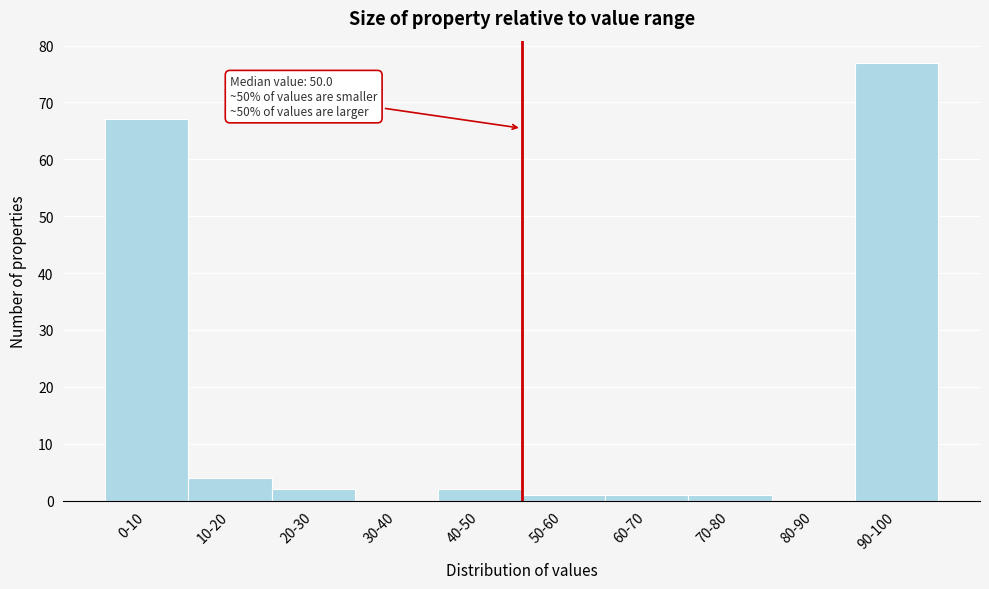

Reading left to right, list all the values displayed in this chart.

0-10=67	10-20=4	20-30=2	30-40=0	40-50=2	50-60=1	60-70=1	70-80=1	80-90=0	90-100=77